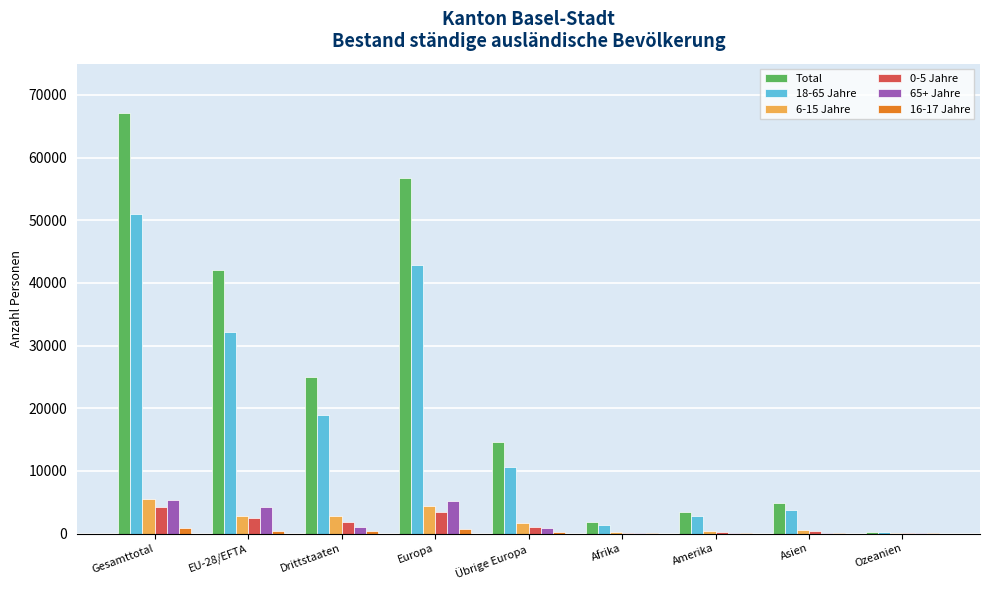

Between EU-28/EFTA and Europa, which series saw the biggest shift?

Total